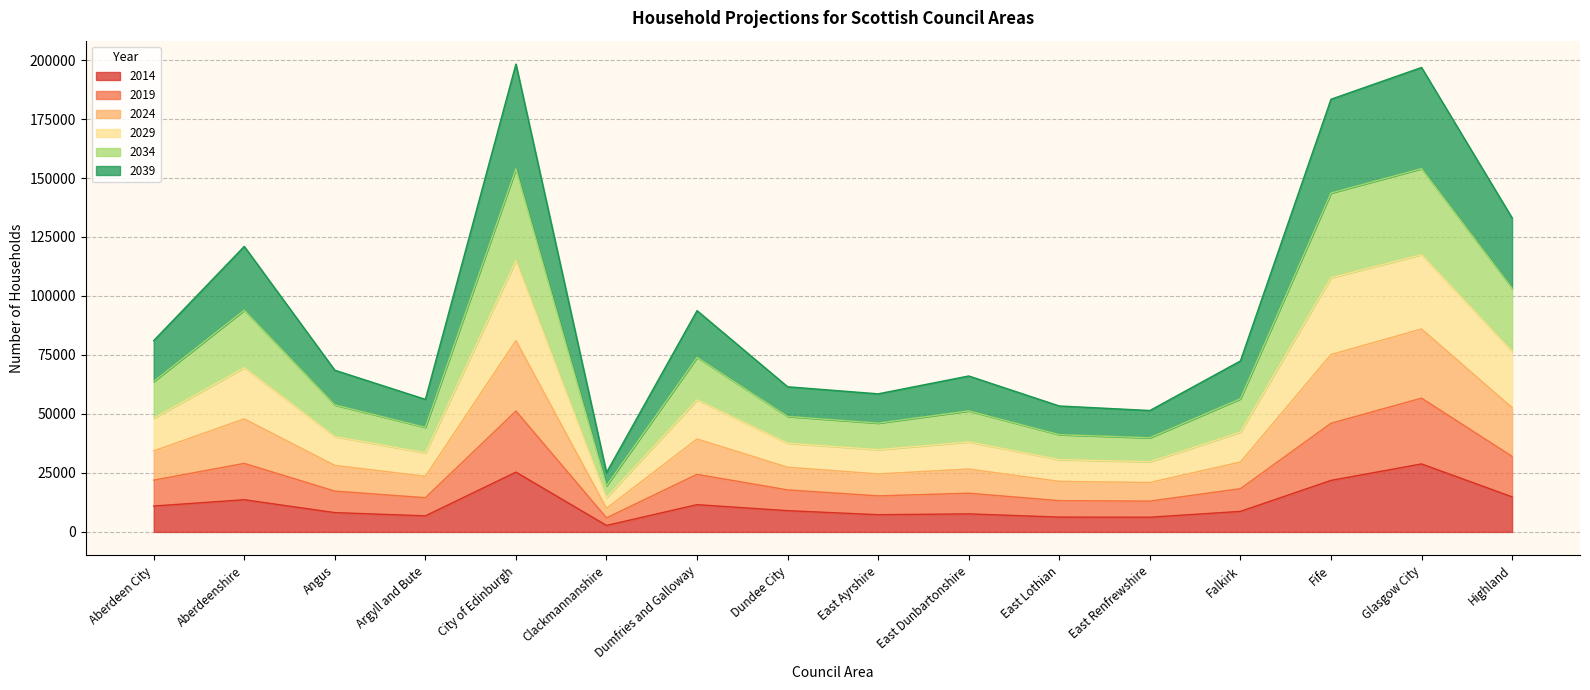

What is the total value across all series at East Dunbartonshire?

66097